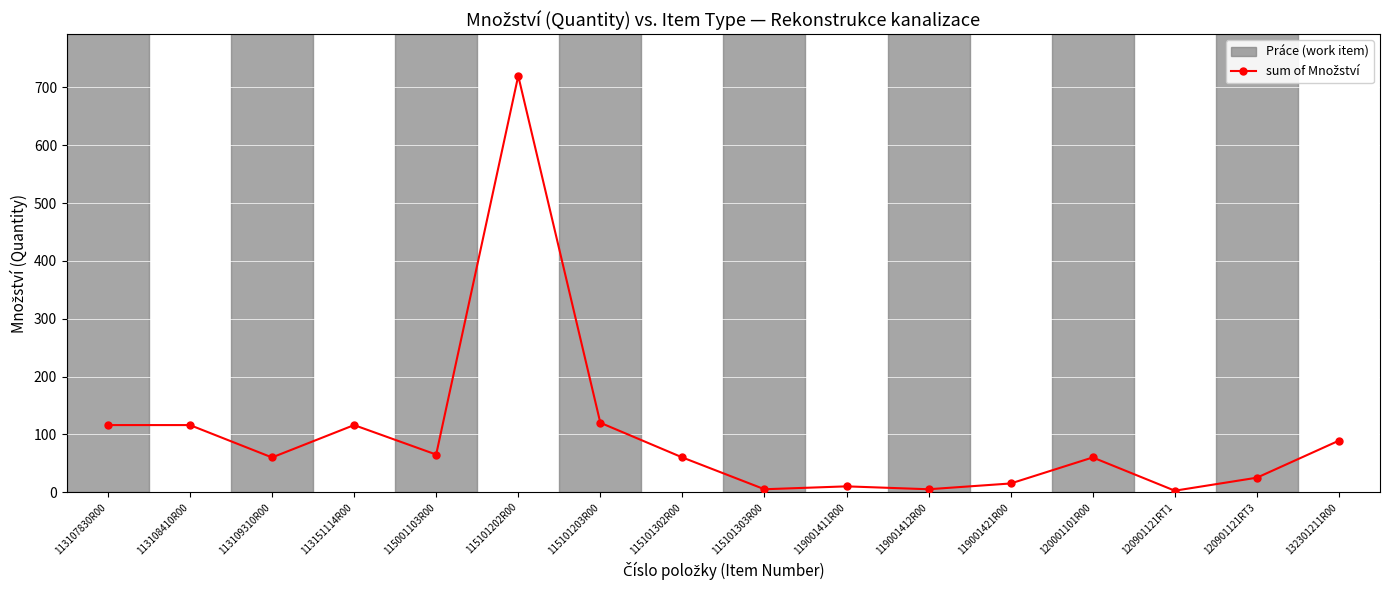

Approximately how many times larger is the value at 113109310R00 compared to 120001101R00?

1.0